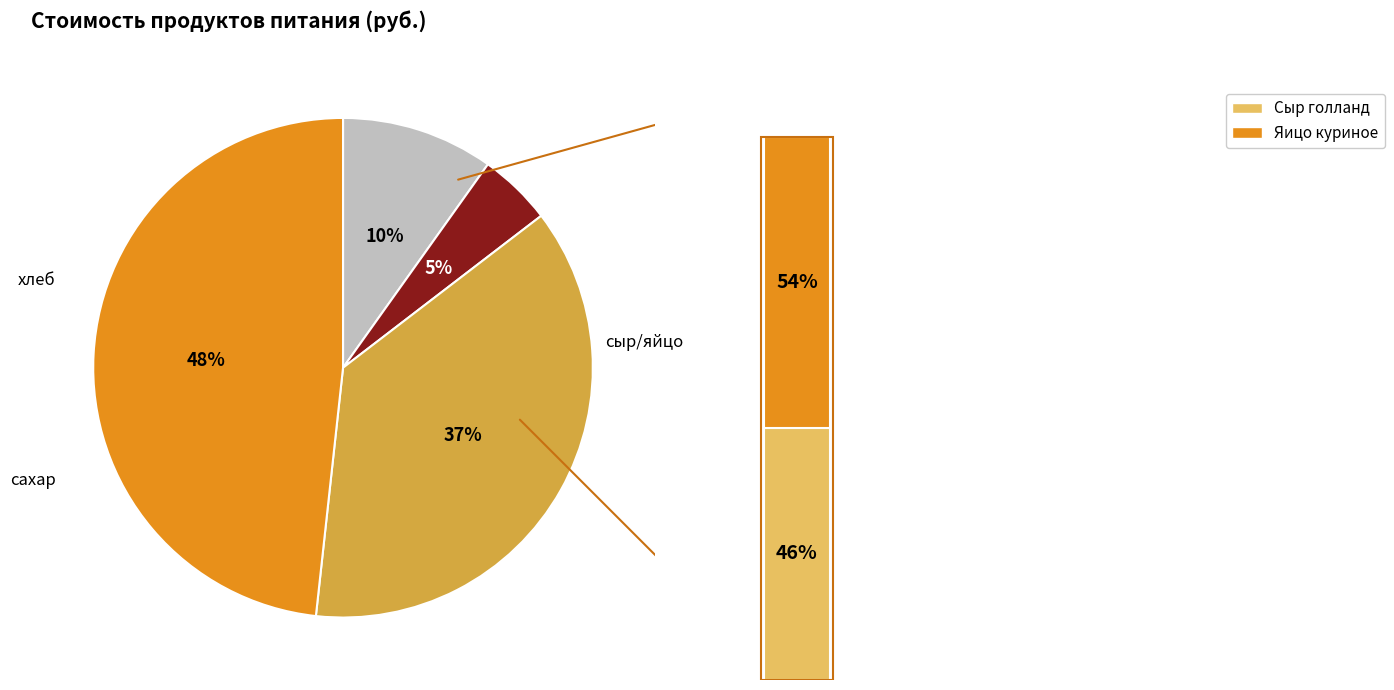

Is there any slice that represents more than half of the pie?

No